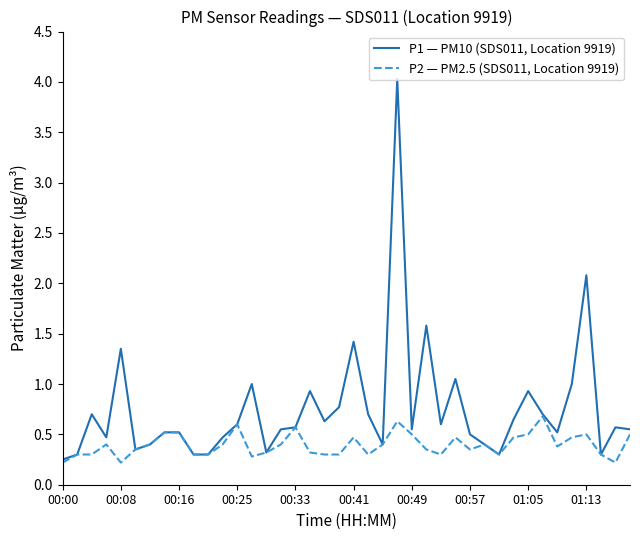

Which series has the largest range (max minus min)?

P1 — PM10 (SDS011, Location 9919)